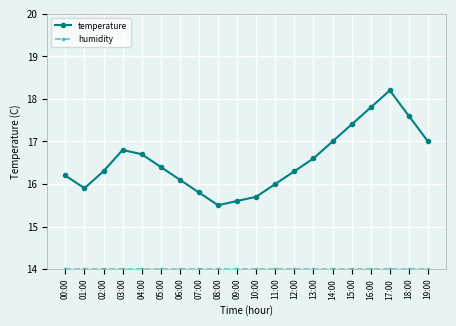

What is the minimum value for temperature?

15.5